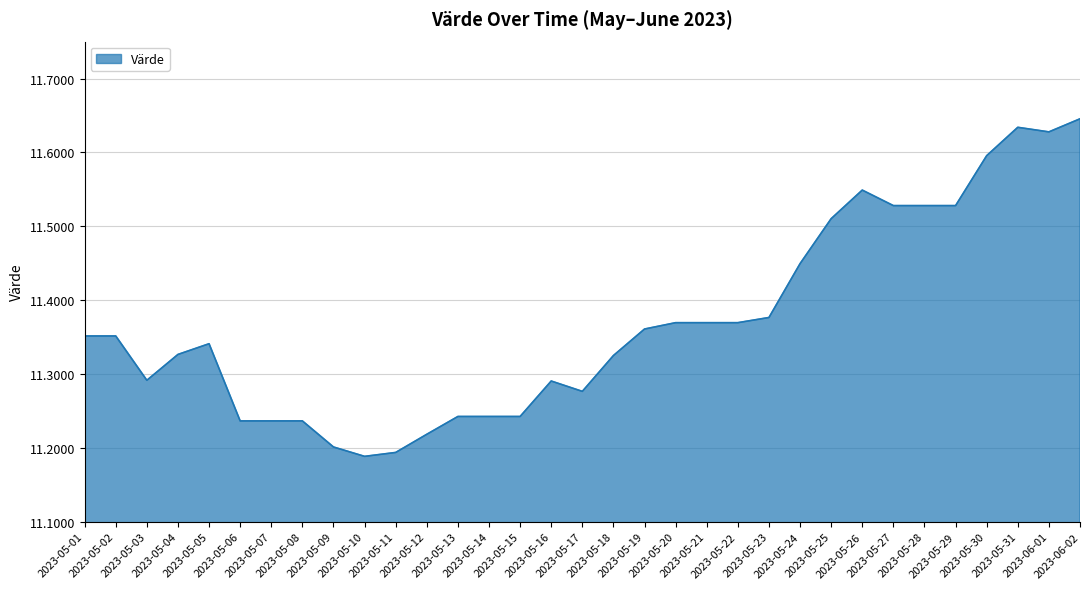

What is the difference between the maximum and minimum values?

0.5